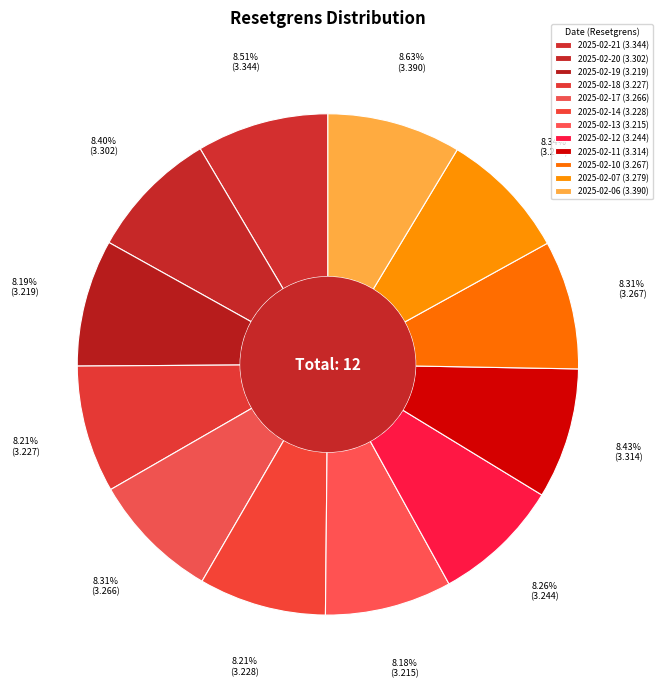

Is 2025-02-21 the majority of the pie?

No